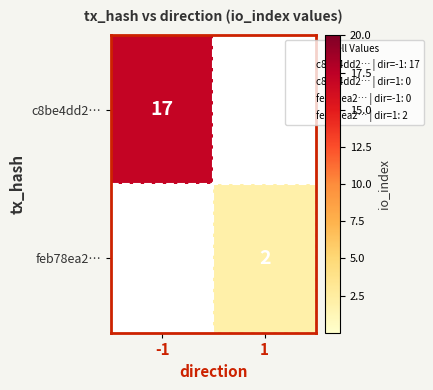

Between -1 and 1, which series saw the biggest shift?

c8be4dd2…